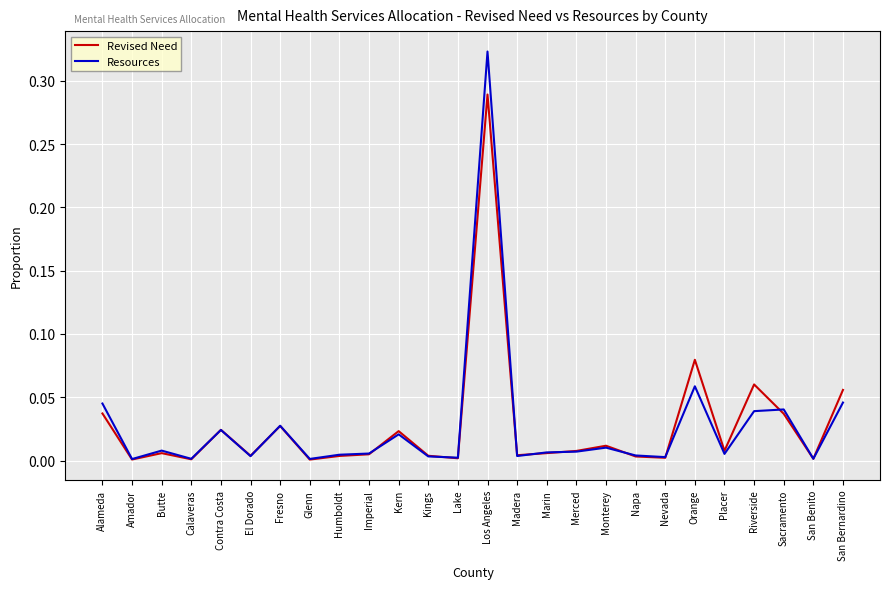

At which category is the sum across all series the highest?

Los Angeles